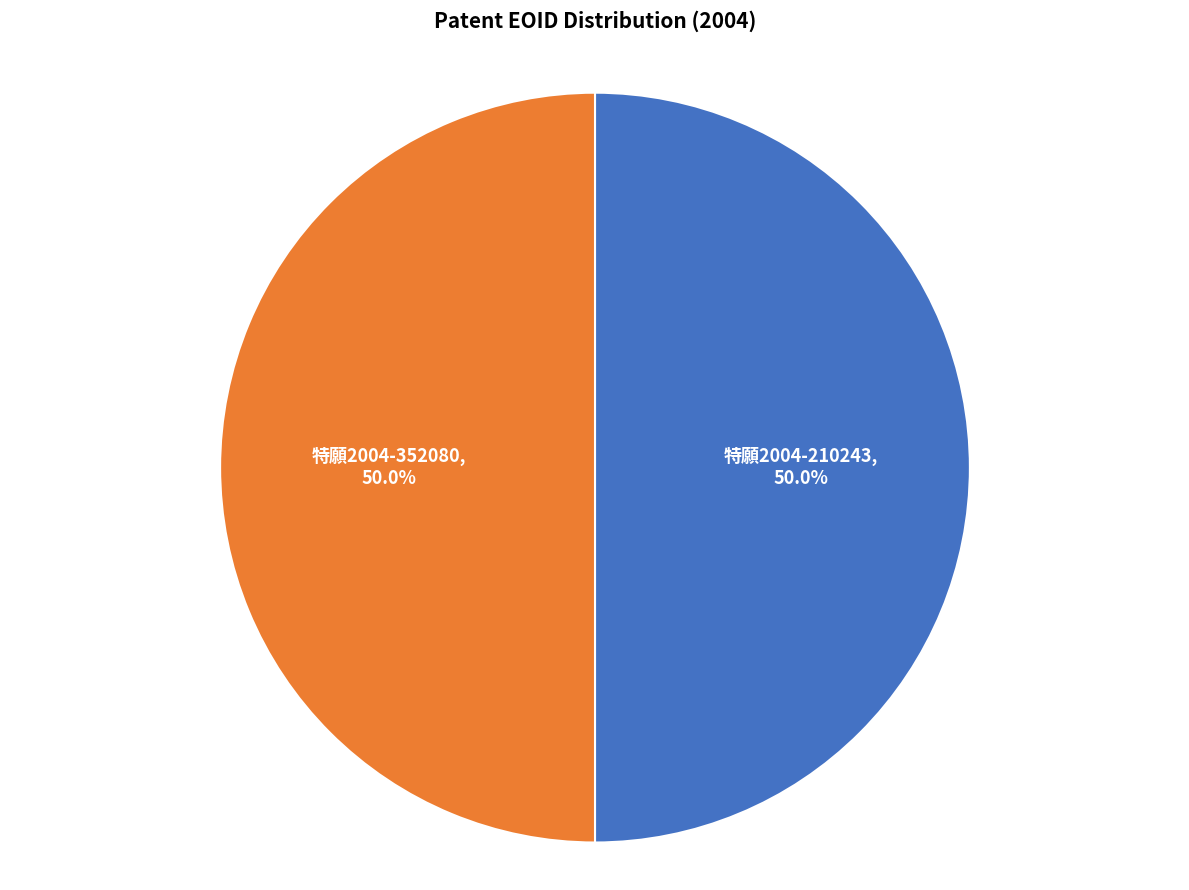

The 特願2004-210243 slice represents 50% of the pie. True or false?

True